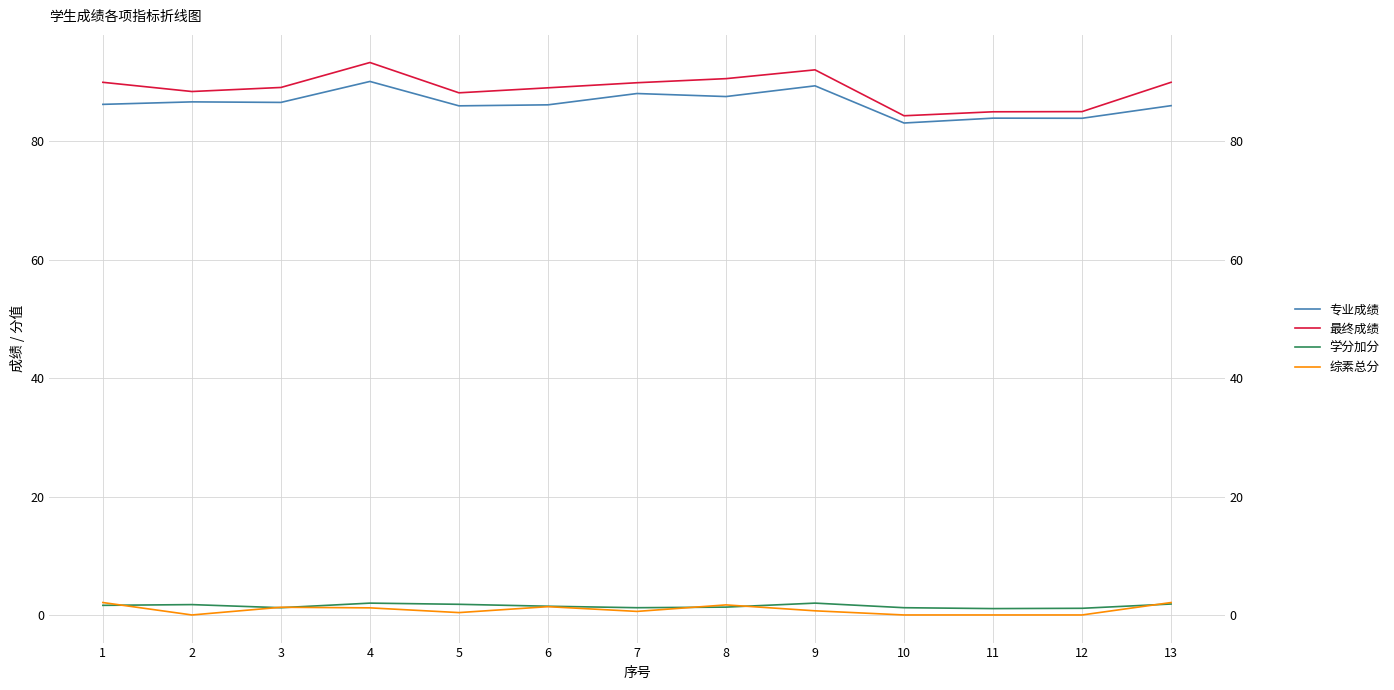

True or false: 综素总分 has a value of 0.6 at 7.

True